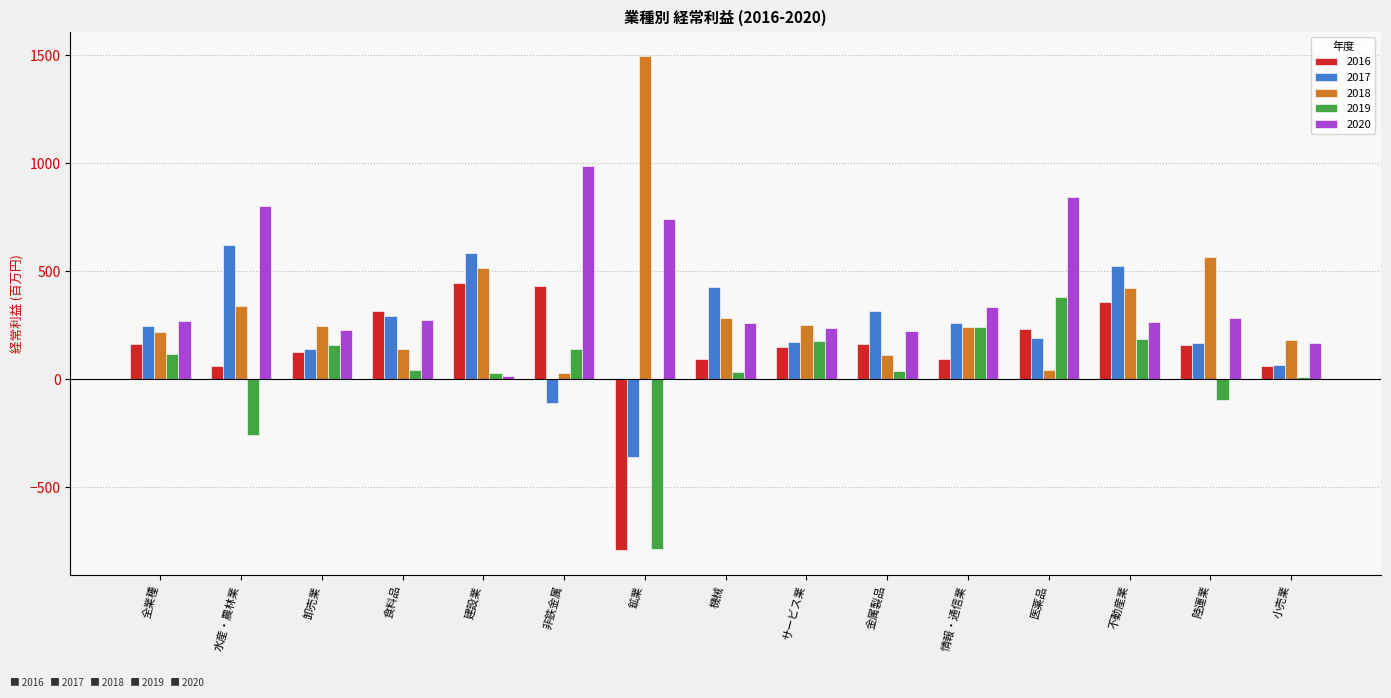

At which label does 2016 first exceed 156?

全業種